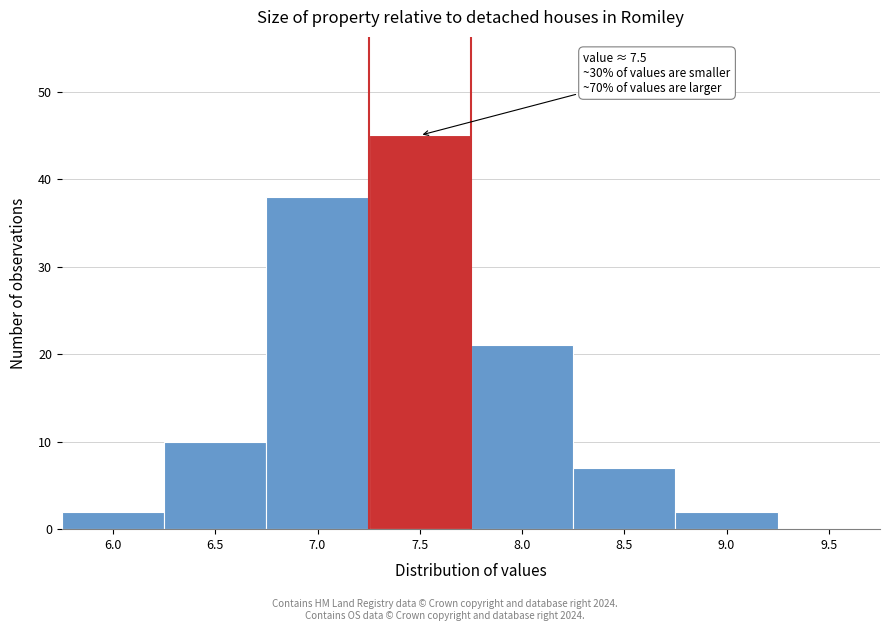

Reading left to right, extract all data points from this chart.

6.0=2	6.5=10	7.0=38	7.5=45	8.0=21	8.5=7	9.0=2	9.5=0